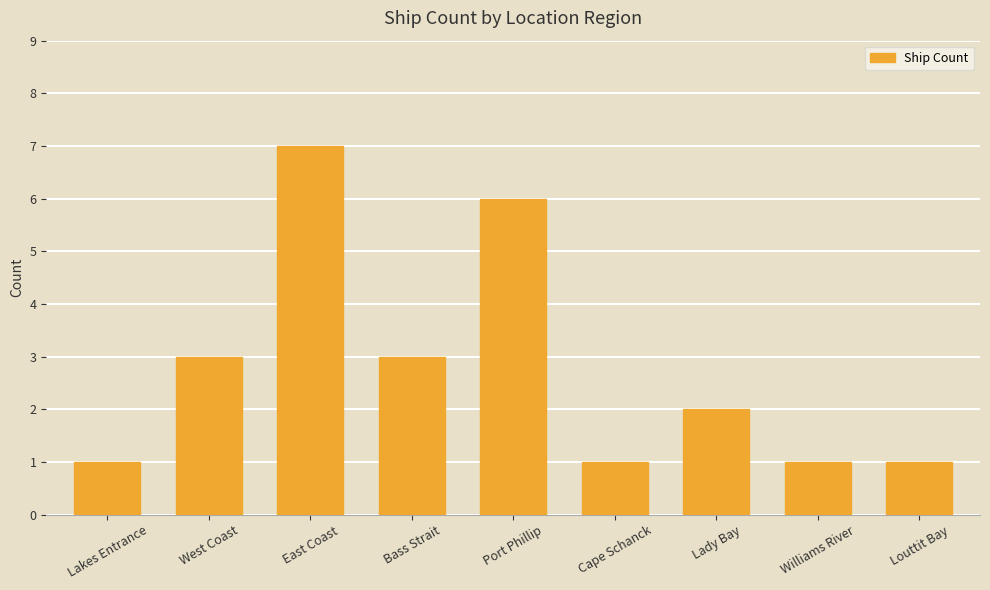

At which category does the chart reach its peak across all series?

East Coast